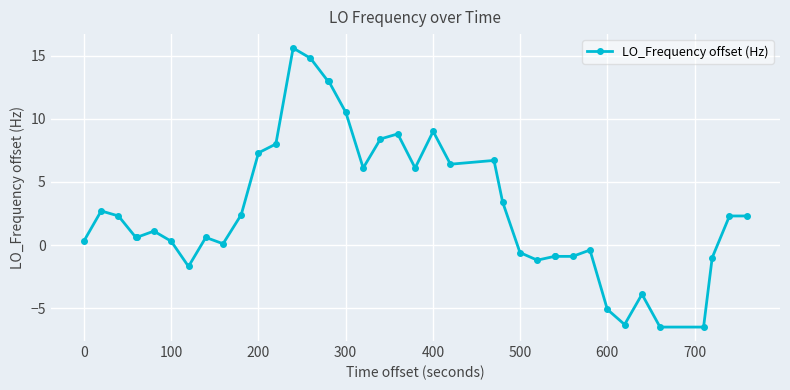

True or false: the data has more than 0 interior local peaks.

True